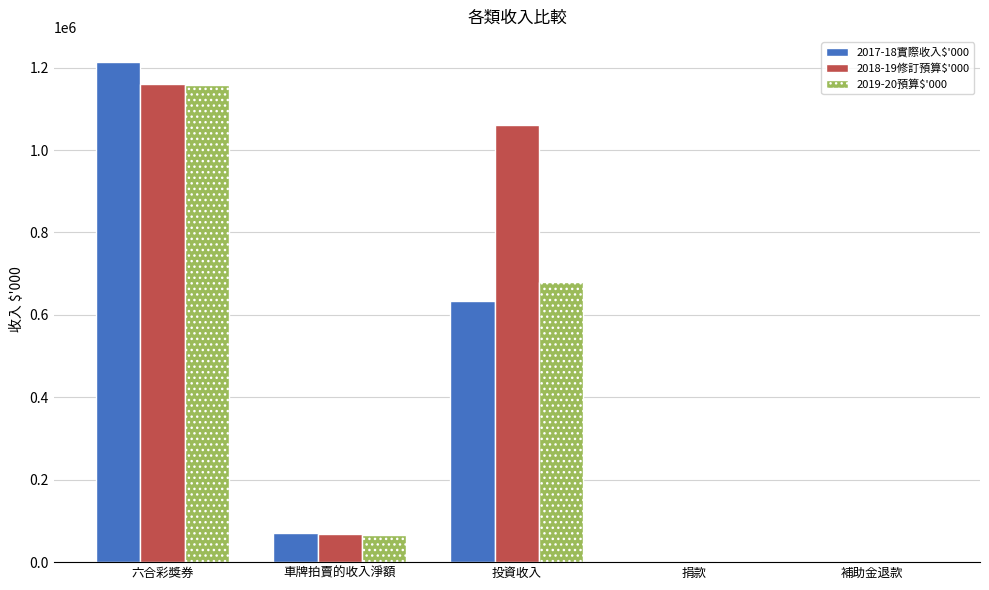

The value of 2018-19修訂預算$'000 at 投資收入 is 1060734. True or false?

True